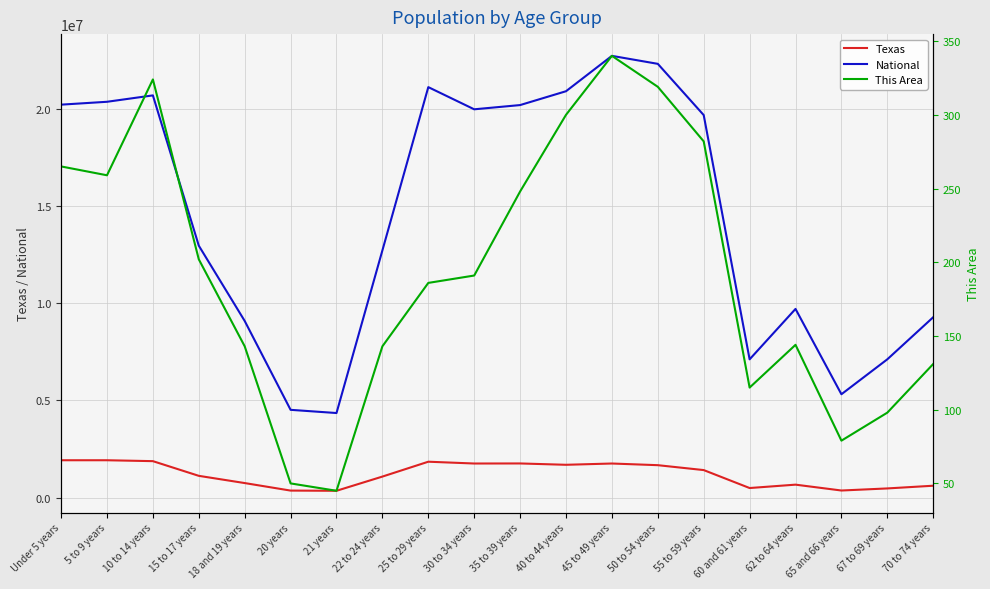

What is the highest value of the National series?

22708591